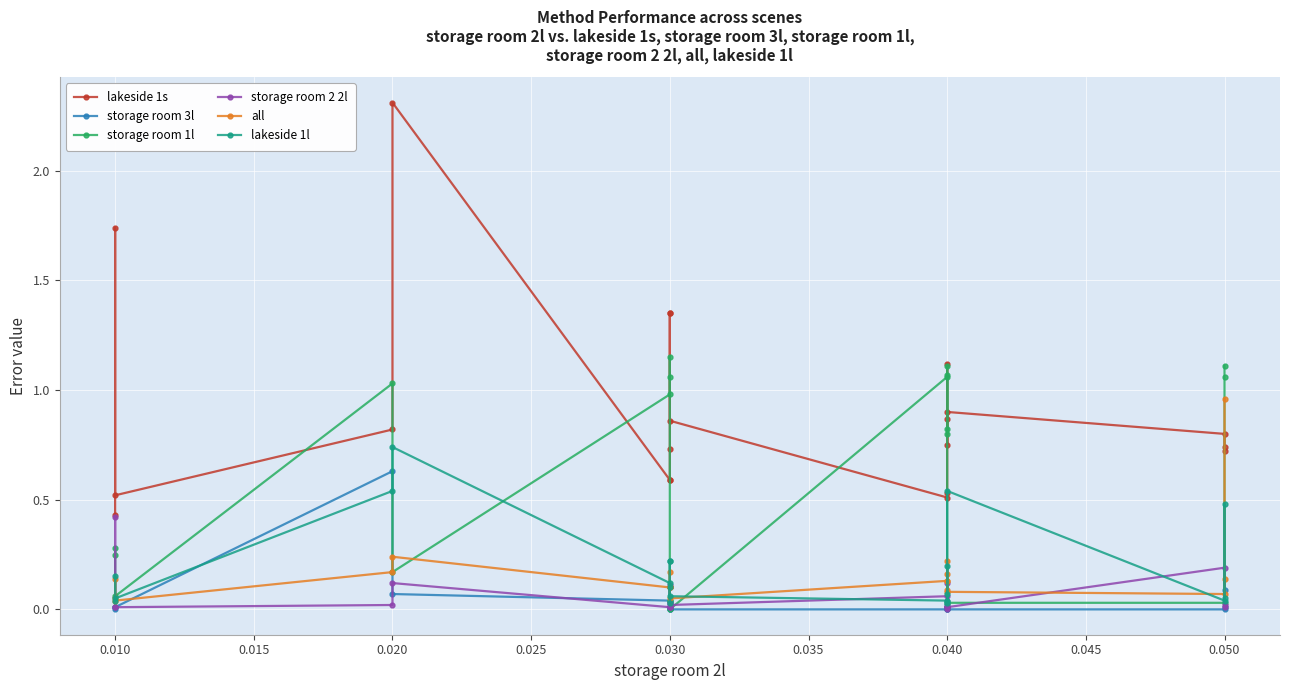

How many data points does each series have?

20